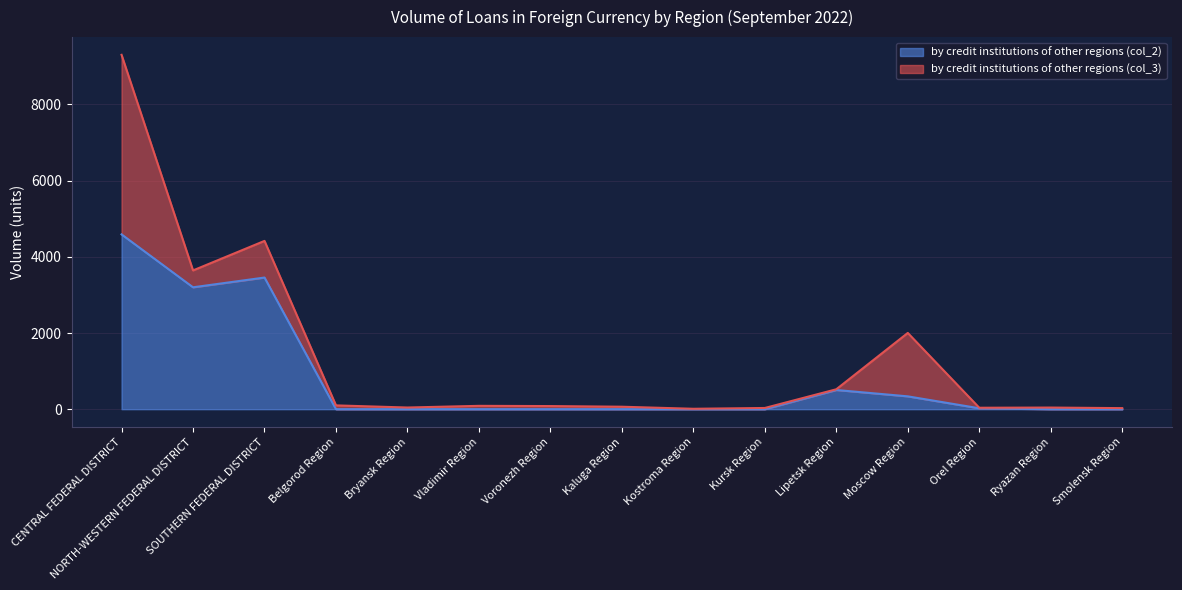

At which category does the data reach its first local peak?

SOUTHERN FEDERAL DISTRICT